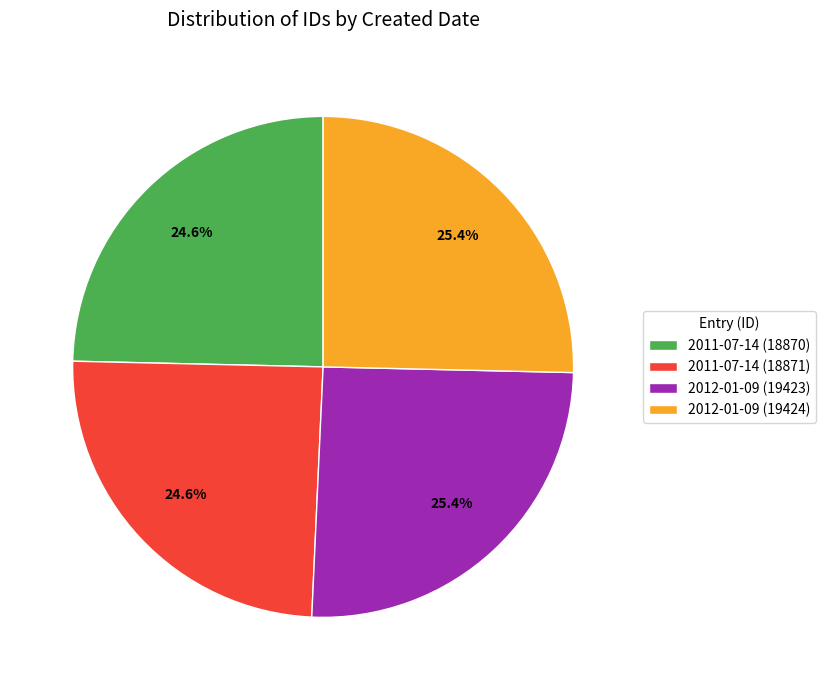

To the nearest percent, what portion does 2012-01-09 (19424) represent?

25%